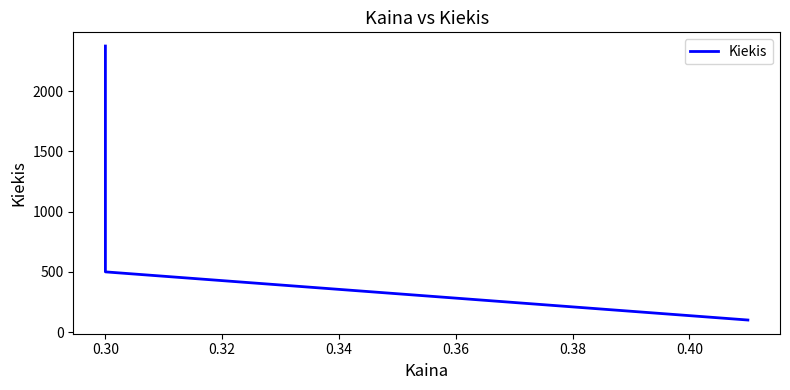

What is the minimum value shown in the chart?

100